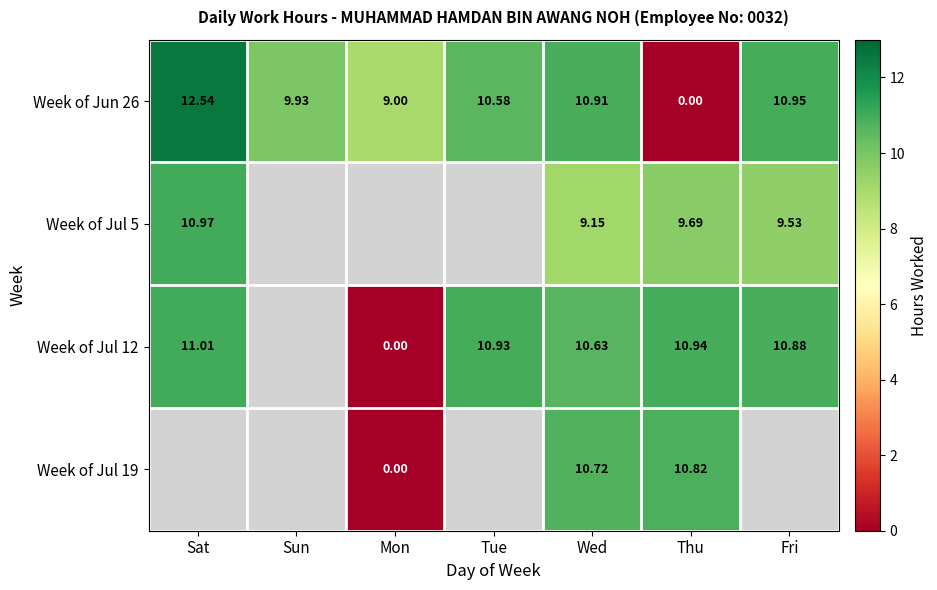

At how many categories does at least one series exceed 2?

7